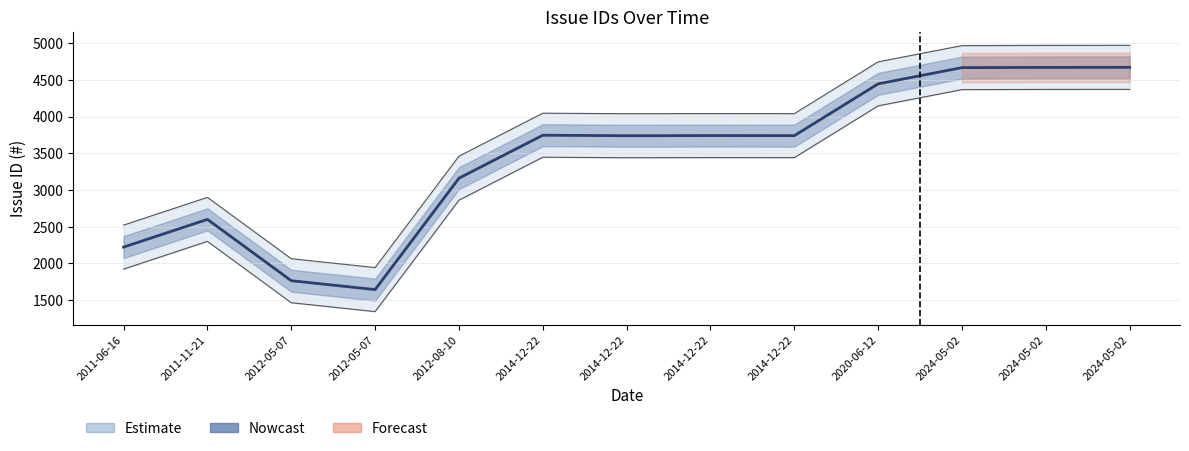

List the labels in order of value, smallest first.

2012-05-07, 2012-05-07, 2011-06-16, 2011-11-21, 2012-08-10, 2014-12-22, 2014-12-22, 2014-12-22, 2014-12-22, 2020-06-12, 2024-05-02, 2024-05-02, 2024-05-02